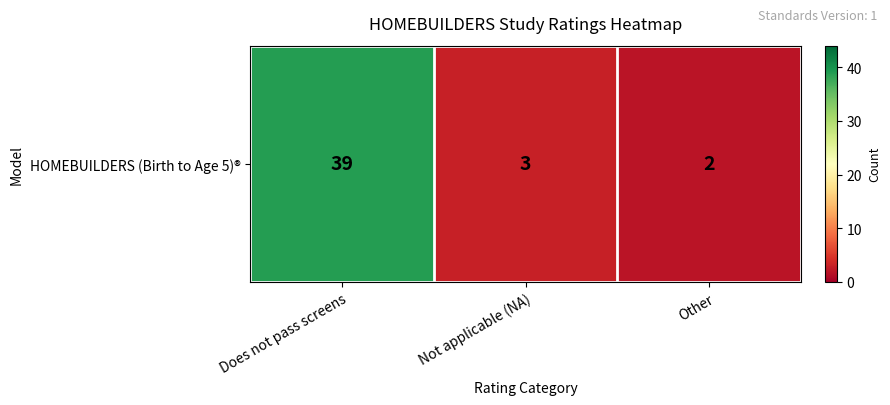

Count the number of categories in the chart.

3